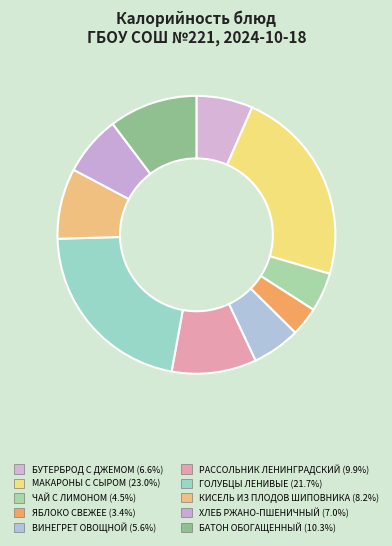

How many segments does this pie chart have?

10